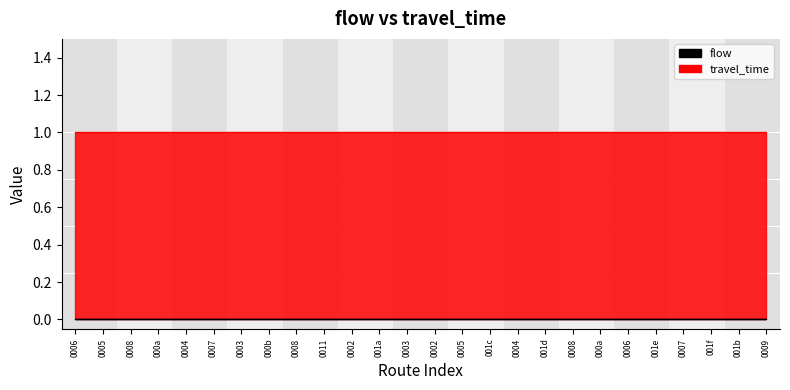

Which has a higher value, 2 or 5?

2